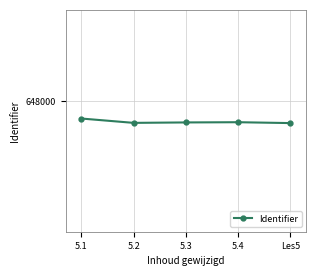

Does the chart have visible grid lines?

Yes